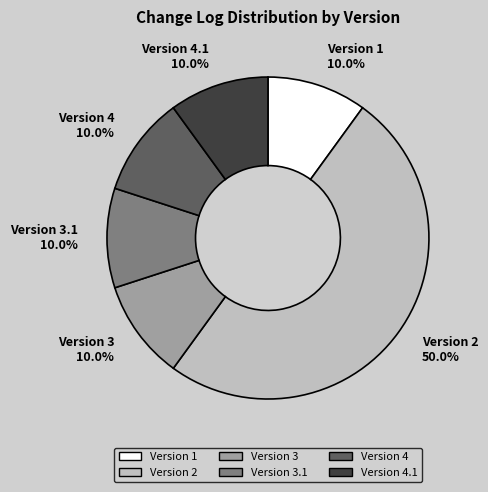

Does Version 4.1 10.0% represent more than half of the total?

No